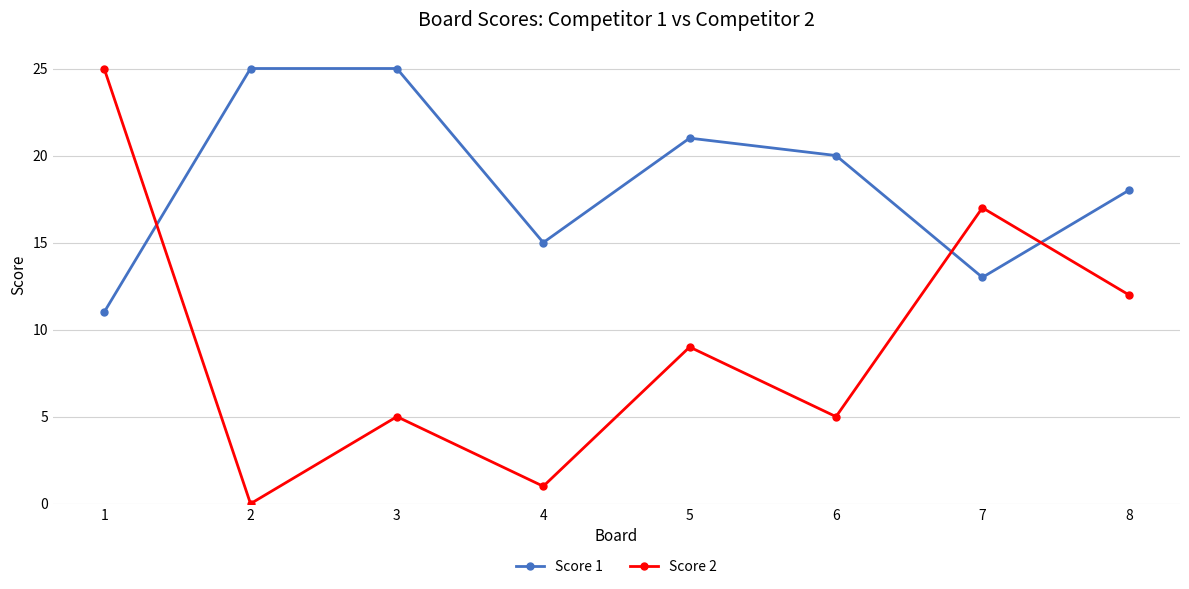

What is the value of the Score 2 point at the 4th from the left?

1